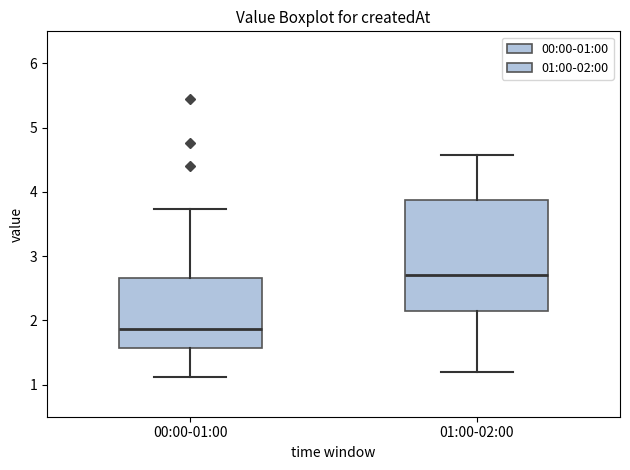

Which box's median line is the highest?

01:00-02:00